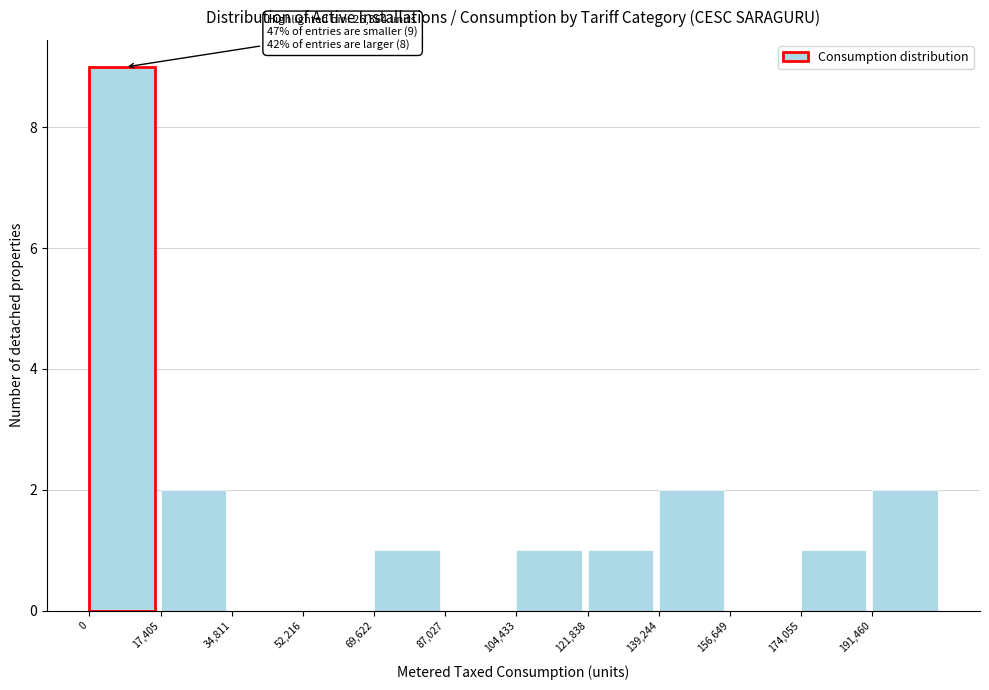

Over which range of the x-axis is the bar tallest?

0 to 18000